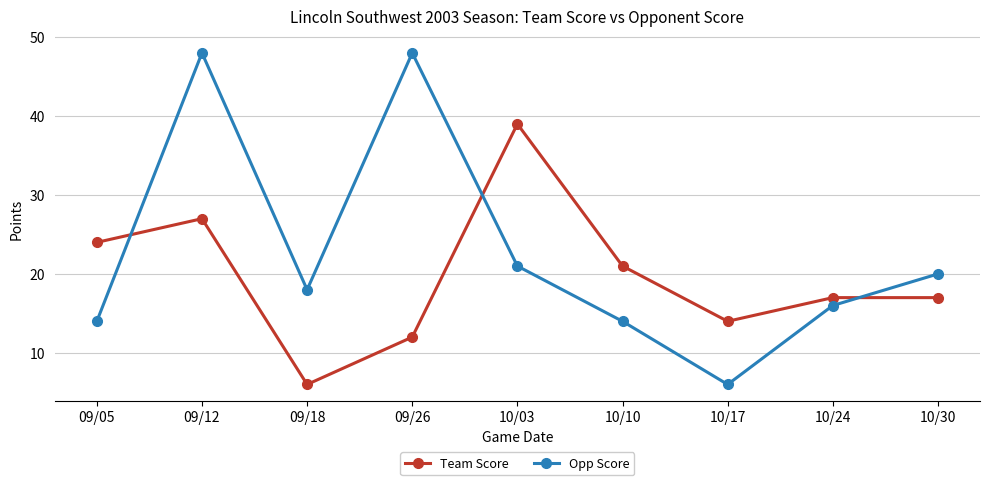

At which category does Team Score reach its first local valley?

09/18